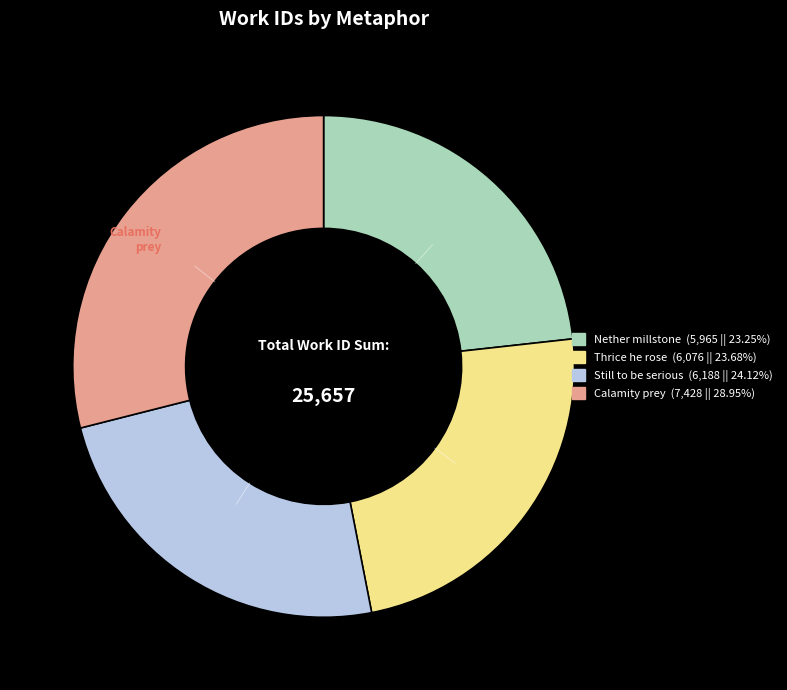

Between Calamity prey and Still to be serious, which is larger?

Calamity prey